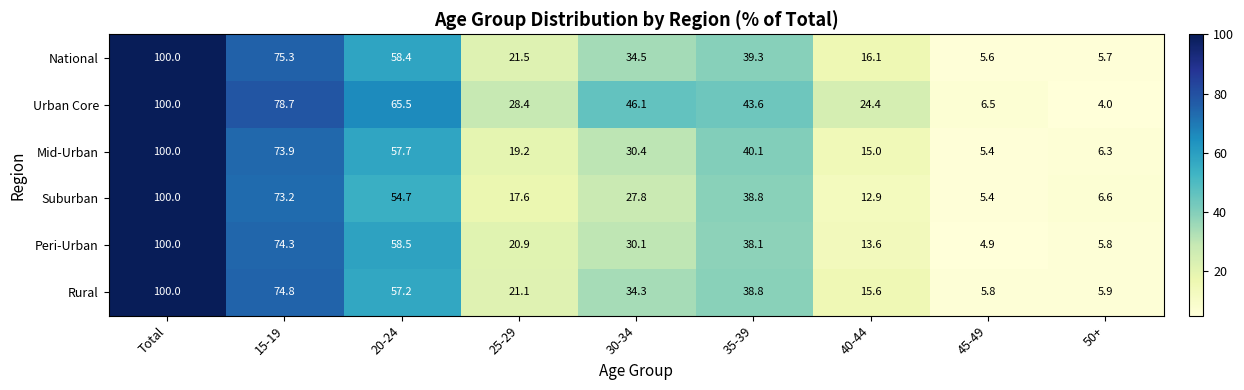

What is the difference between the maximum and minimum values in the Rural series?

94.2